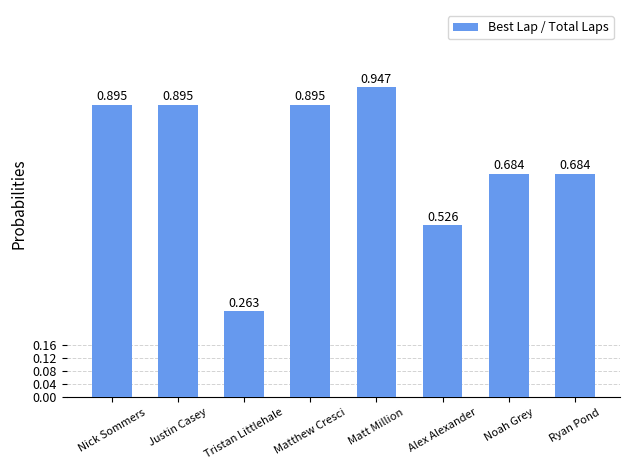

What is the label of the 2nd bar from the left?

Justin Casey